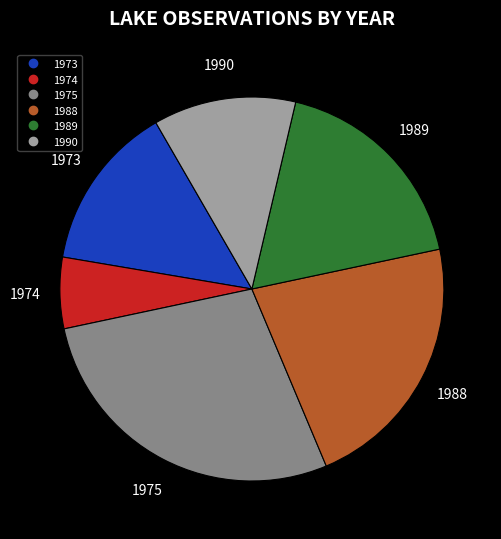

The 1974 slice represents 6% of the pie. True or false?

True